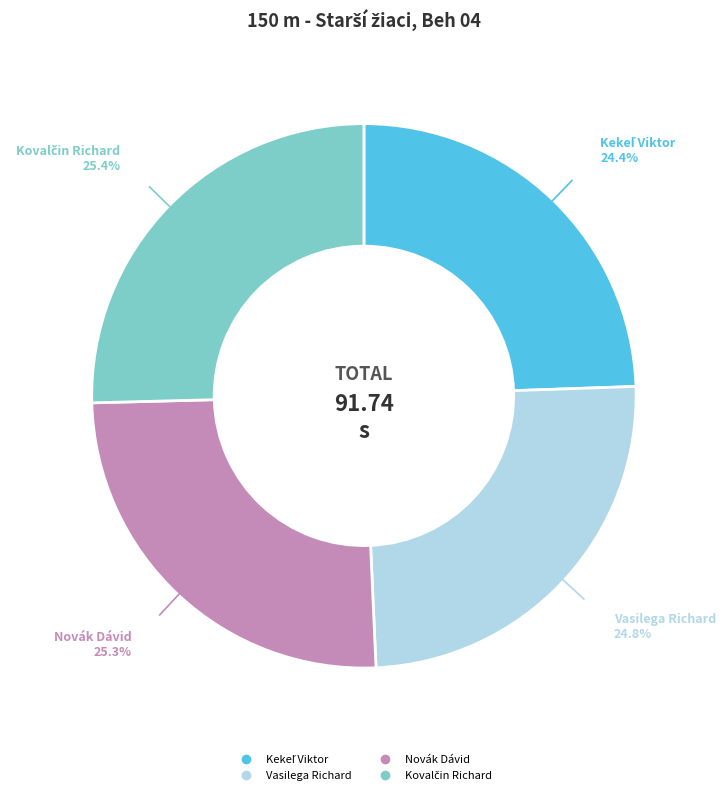

Does Novák Dávid represent more than half of the total?

No